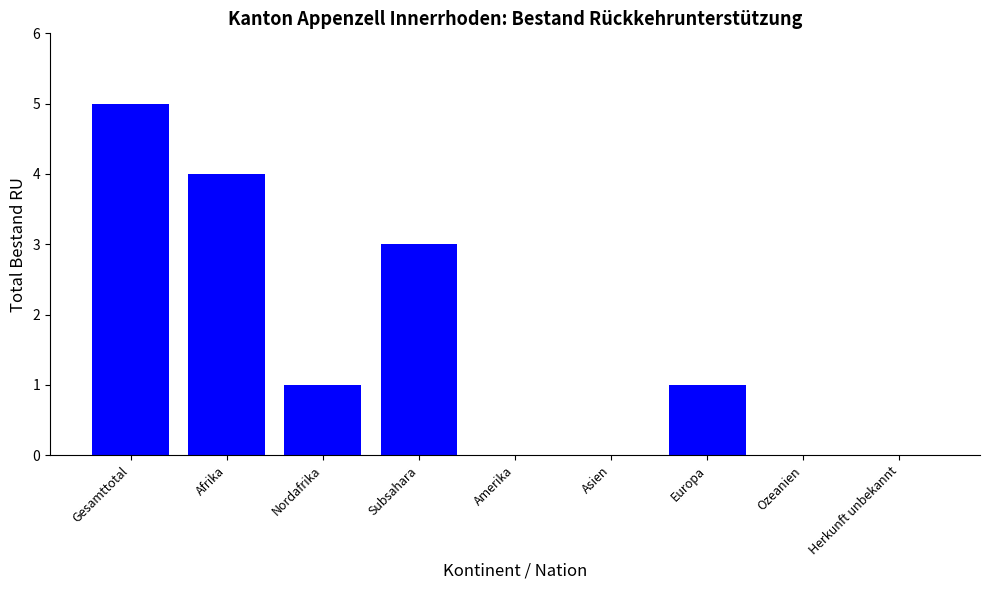

Count the number of categories in the chart.

9